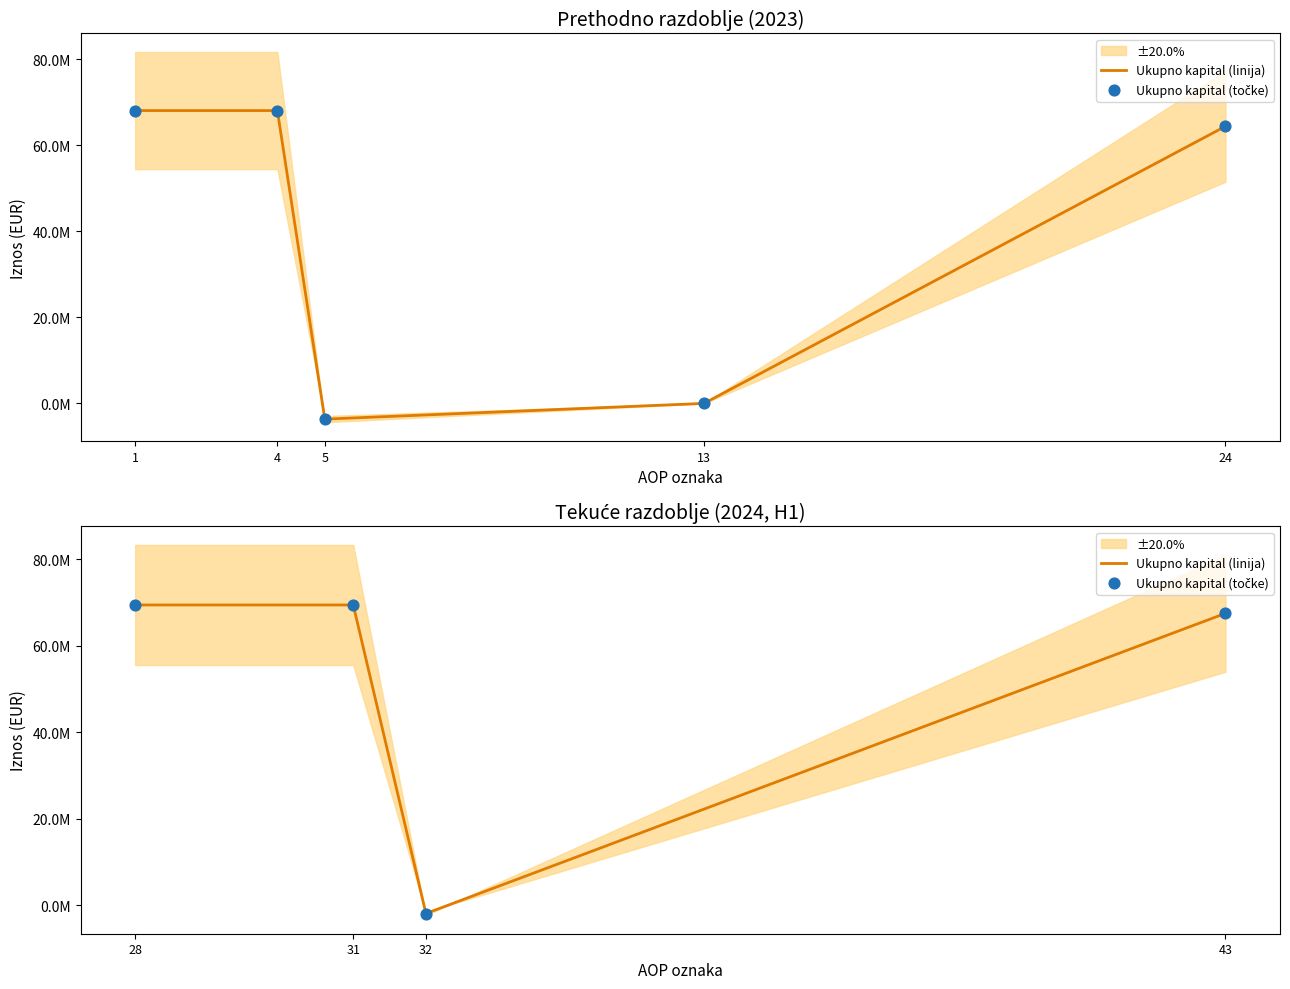

What is the total value across all series at 32?

-3876278